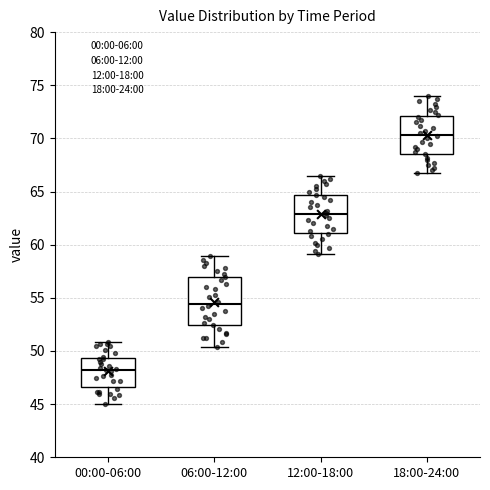

Reading left to right, transcribe this box plot: for each box, give where its median line is, the range the box spans, and where its two whiskers end, as read against the y-axis. The values are not printed on the chart, so give them approximately, as read against the axis.

00:00-06:00: median 48.5, box 46.5 to 49.5, whiskers 45.0 to 51.0
06:00-12:00: median 54.5, box 52.5 to 57.0, whiskers 50.5 to 59.0
12:00-18:00: median 63.0, box 61.0 to 64.5, whiskers 59.0 to 66.5
18:00-24:00: median 70.5, box 68.5 to 72.0, whiskers 66.5 to 74.0